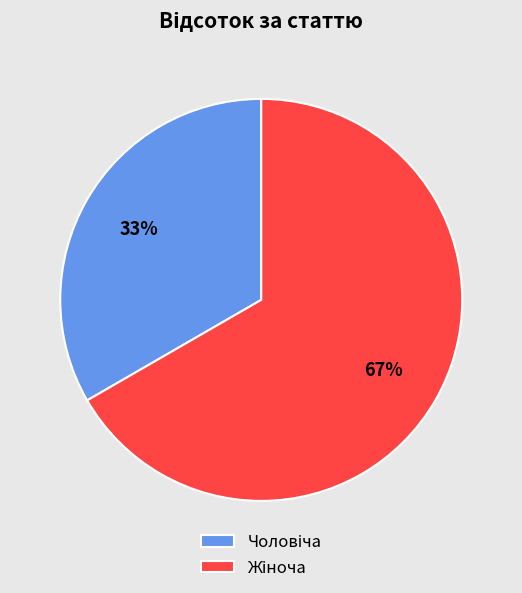

To the nearest percent, what is the average slice percentage?

50%